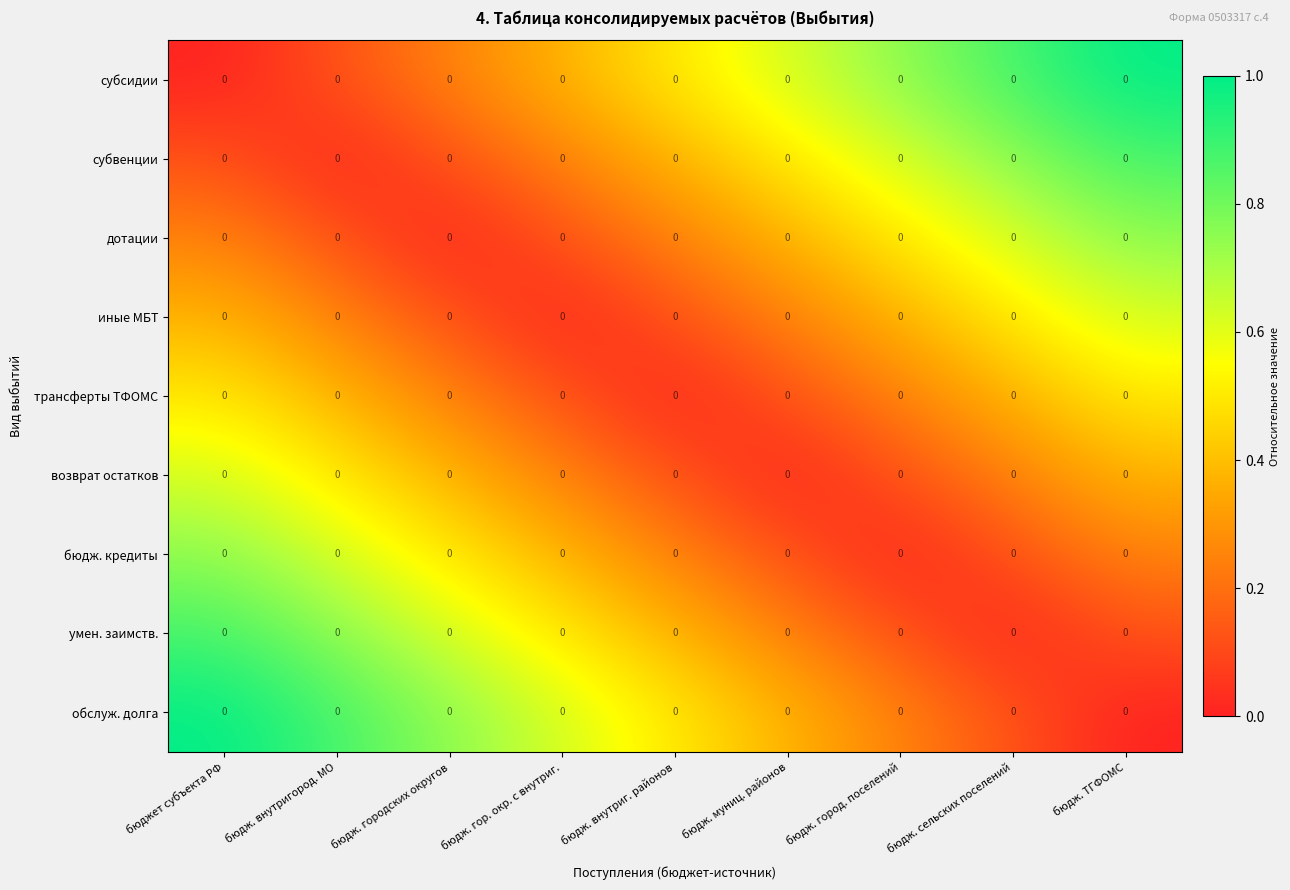

Between бюдж. сельских поселений and бюдж. муниц. районов, which is larger?

бюдж. сельских поселений